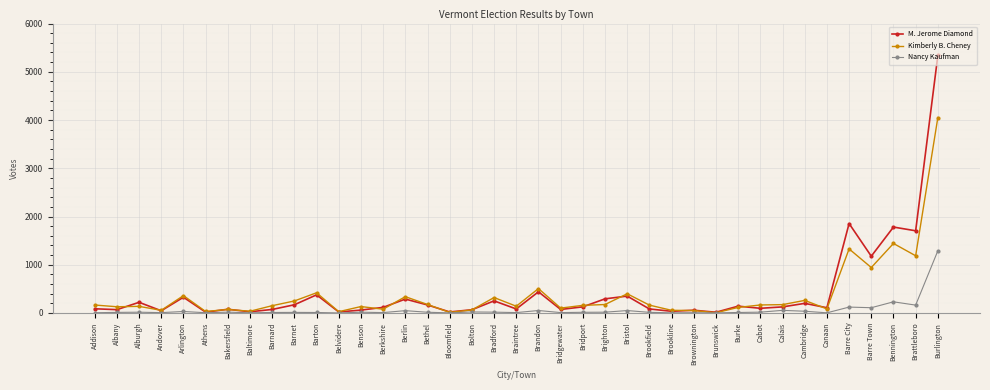

At Brighton, list the series in order from smallest to largest.

Nancy Kaufman, Kimberly B. Cheney, M. Jerome Diamond